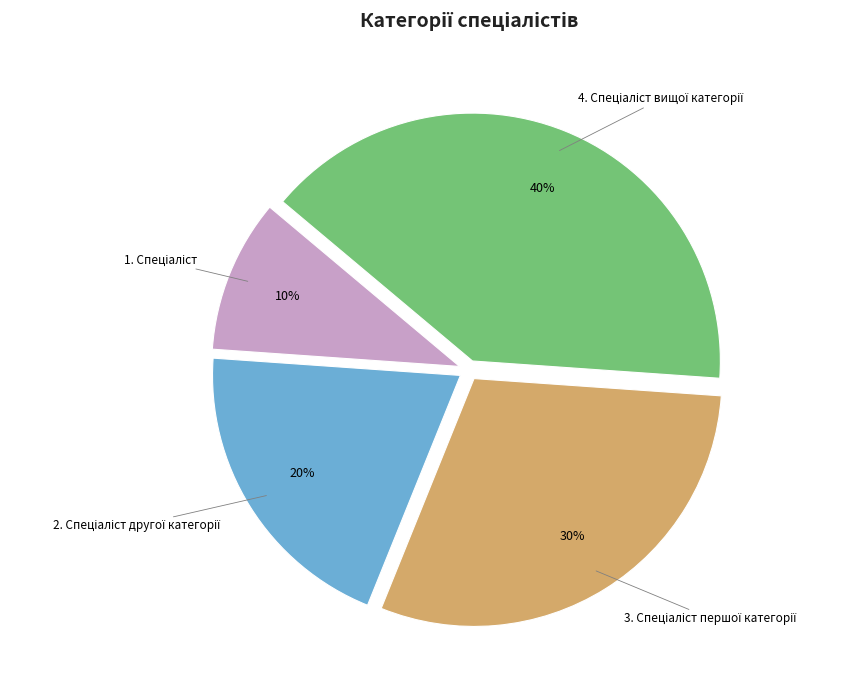

To the nearest percent, what is the difference between the largest and smallest slice percentages?

30%